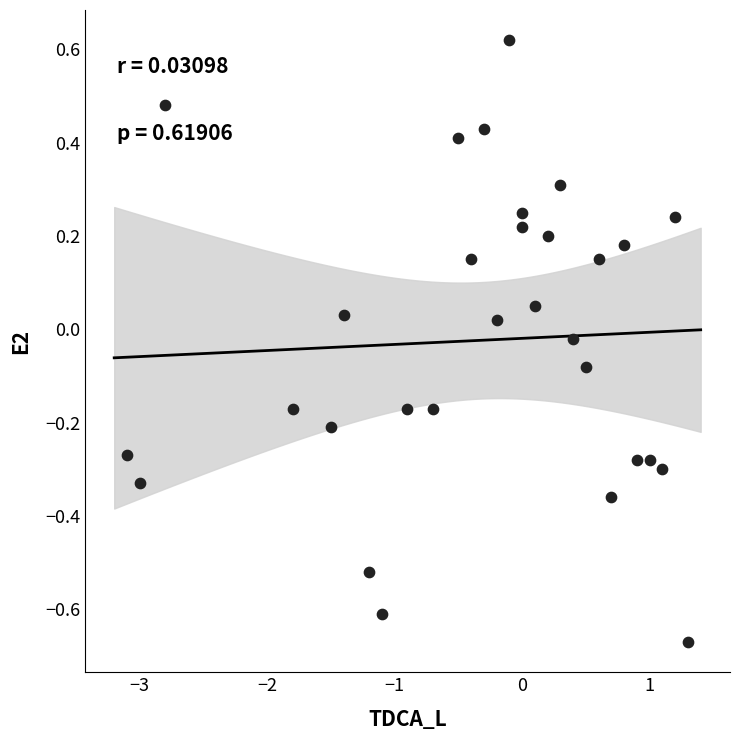

What is the range of Y values (max minus min)?

1.3